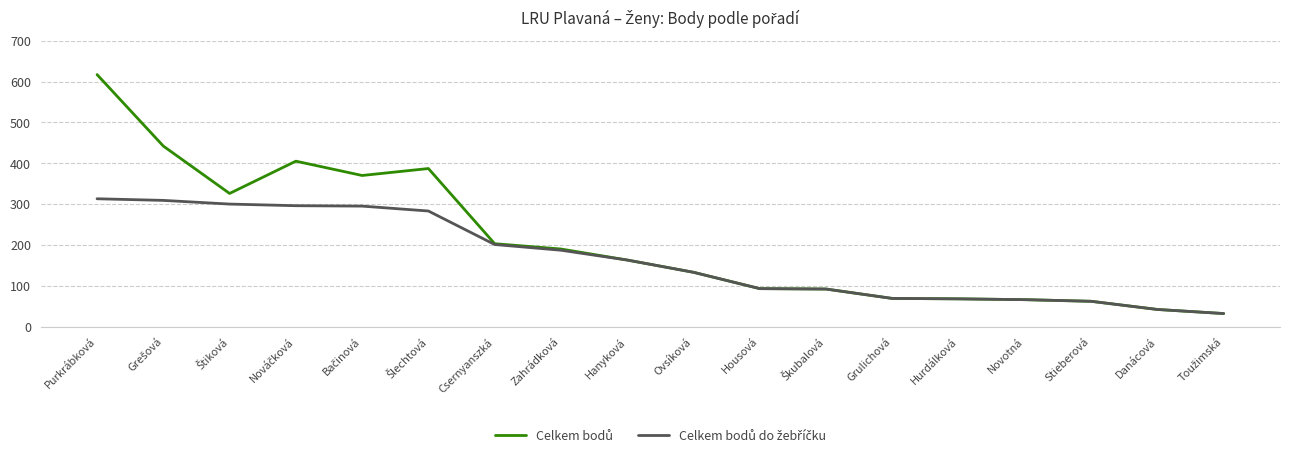

At which category is the sum across all series the highest?

Purkrábková